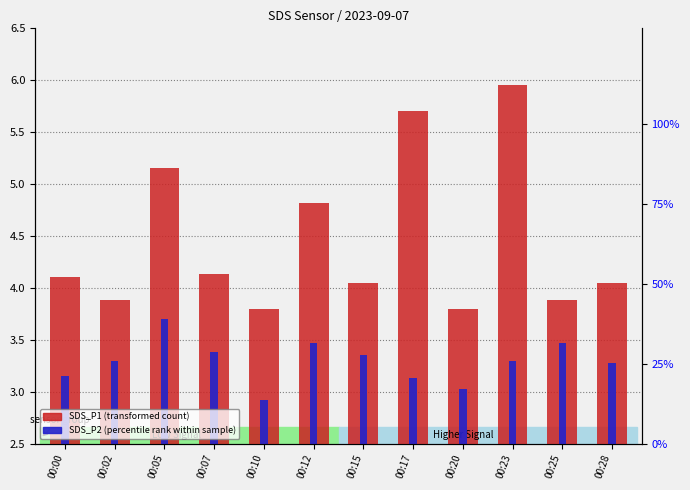

List the labels in order of SDS_P1 value, smallest first.

00:10, 00:20, 00:02, 00:25, 00:15, 00:28, 00:00, 00:07, 00:12, 00:05, 00:17, 00:23